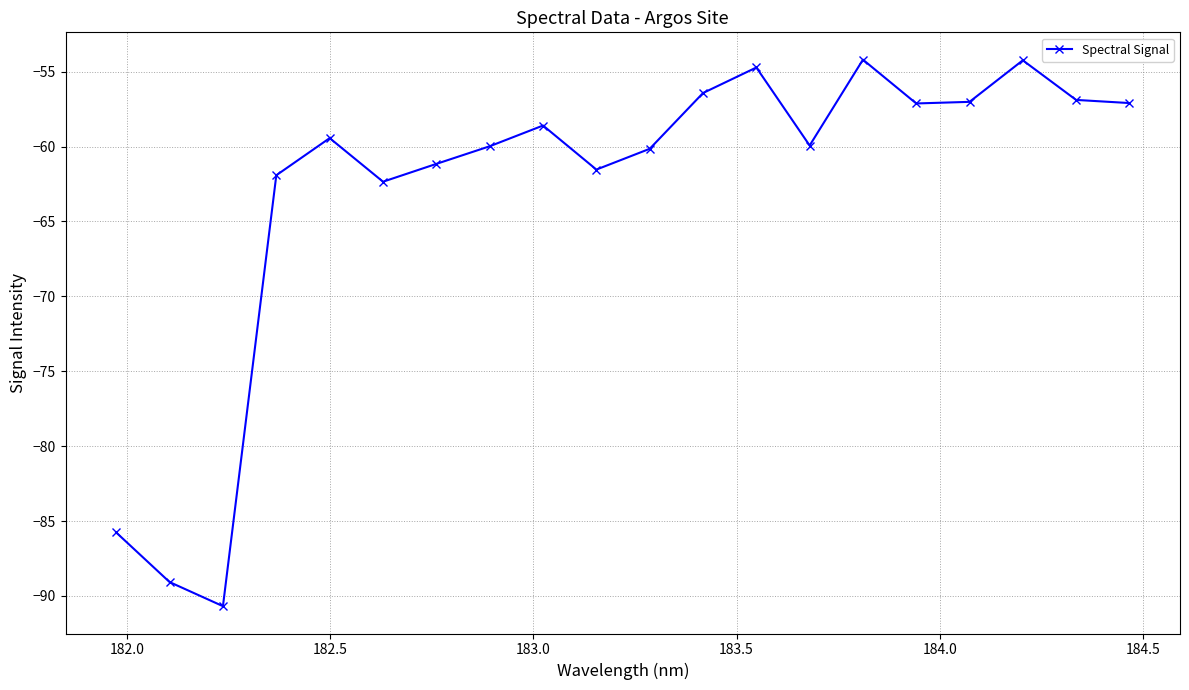

What is the difference between the maximum and minimum values?

36.5